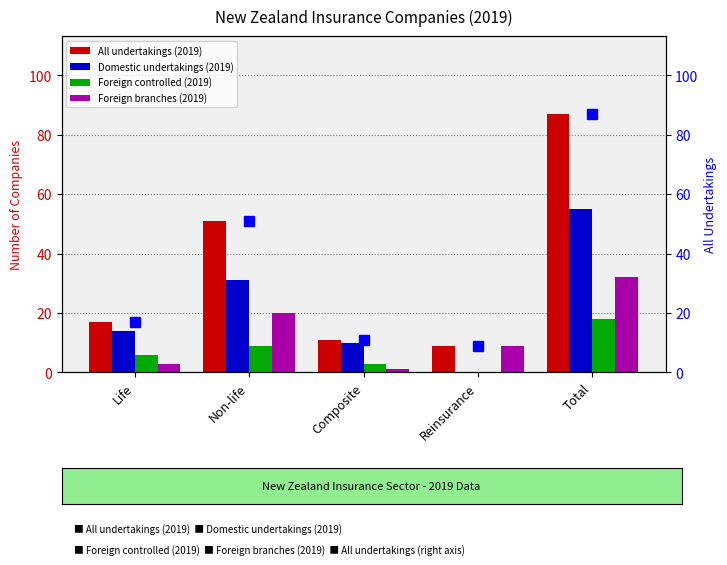

How many positive values does the Foreign controlled (2019) series have?

4